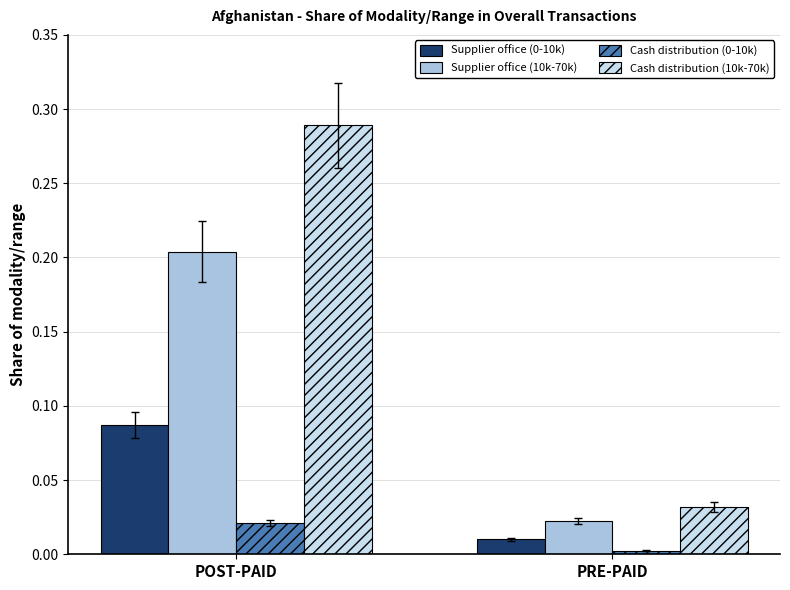

At which category is the sum across all series the highest?

POST-PAID